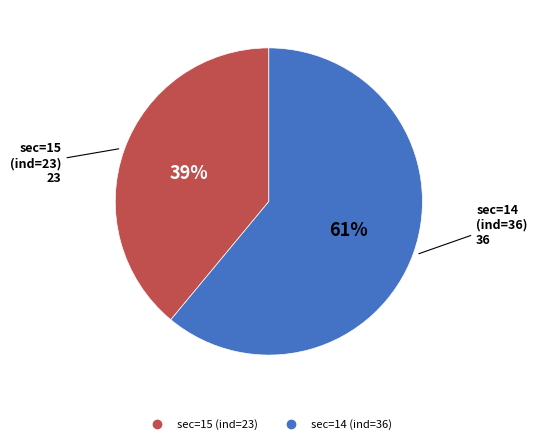

To the nearest percent, what is the average slice percentage?

50%